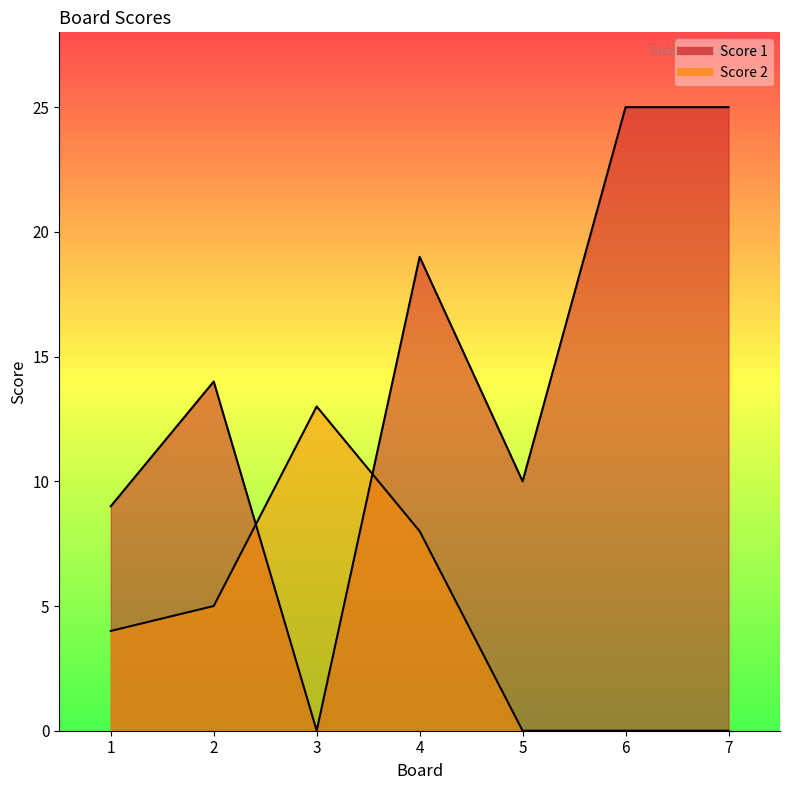

What is the value of the Score 2 point at the 4th from the left?

8